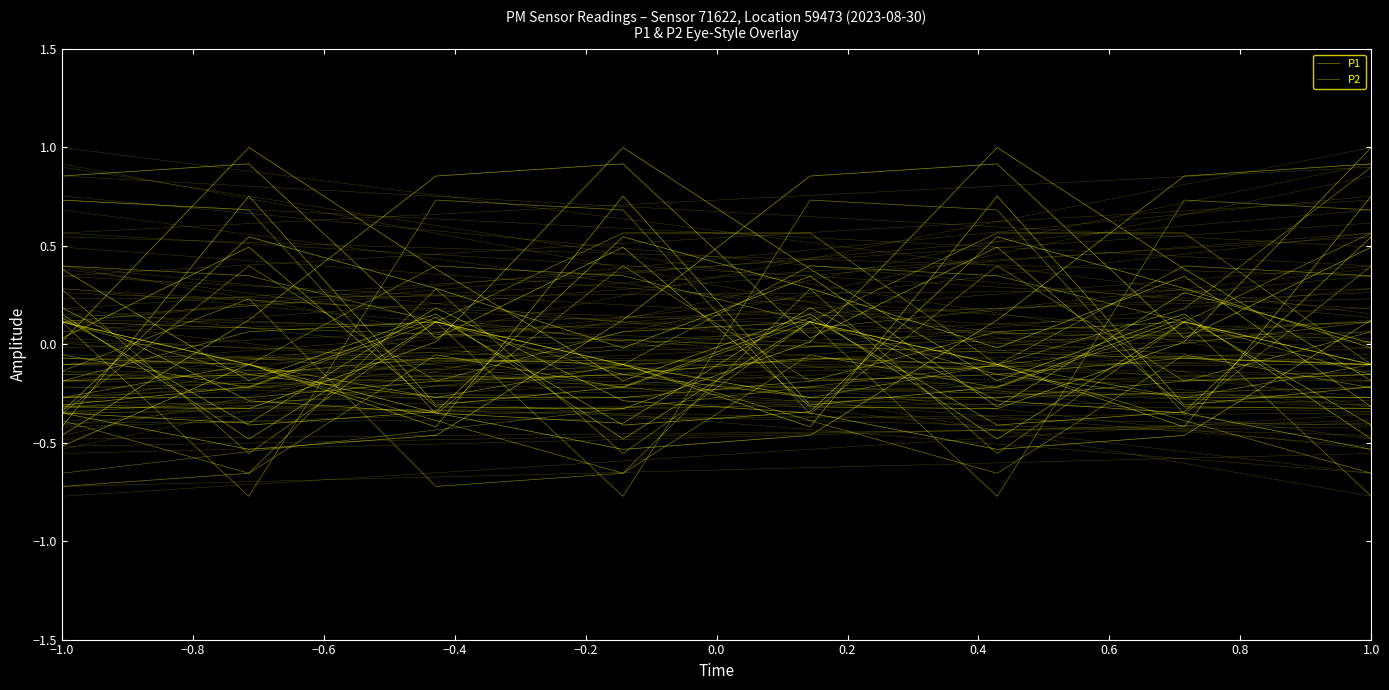

Reading right to left, what are all the values shown in this chart?

P1: -0.5	-0.3	-0.3	0.2	-0.4	-0.3	-0.1	-0.5
P2: -0.1	0.1	-0.6	0.3	-0.7	-0.7	0.2	-0.1